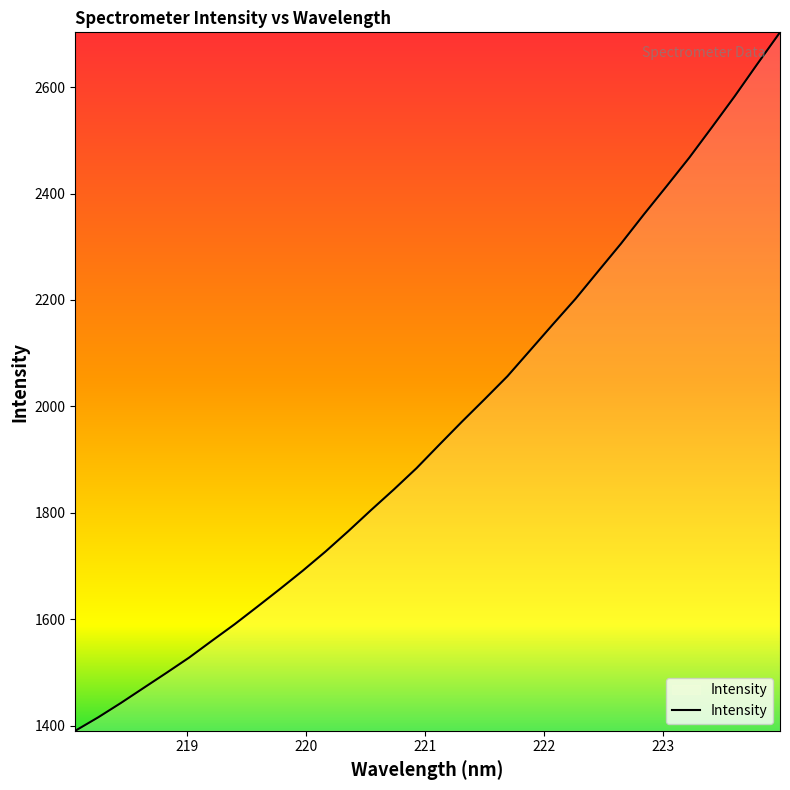

What is the difference between the maximum and minimum values?

1312.3